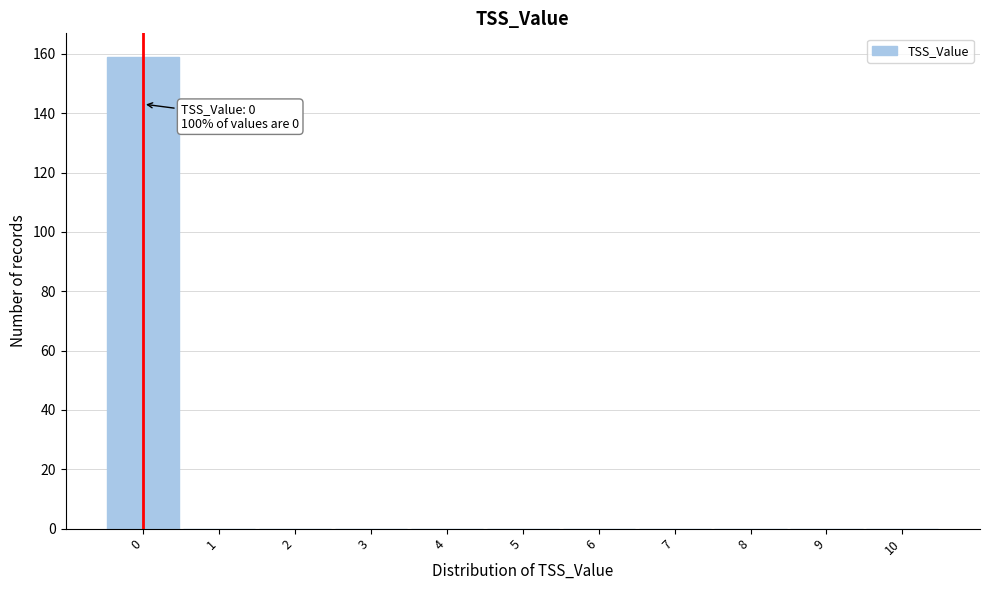

Which range on the x-axis has the tallest bar?

-0.5 to 0.5